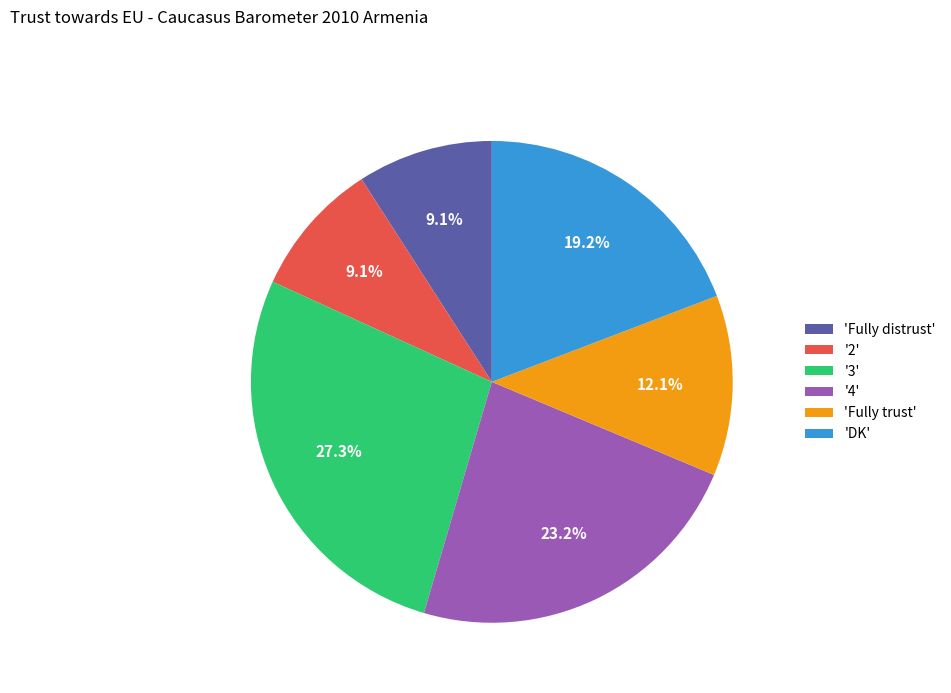

Combined, what portion of the pie is 'DK' and 'Fully distrust'?

28.3%